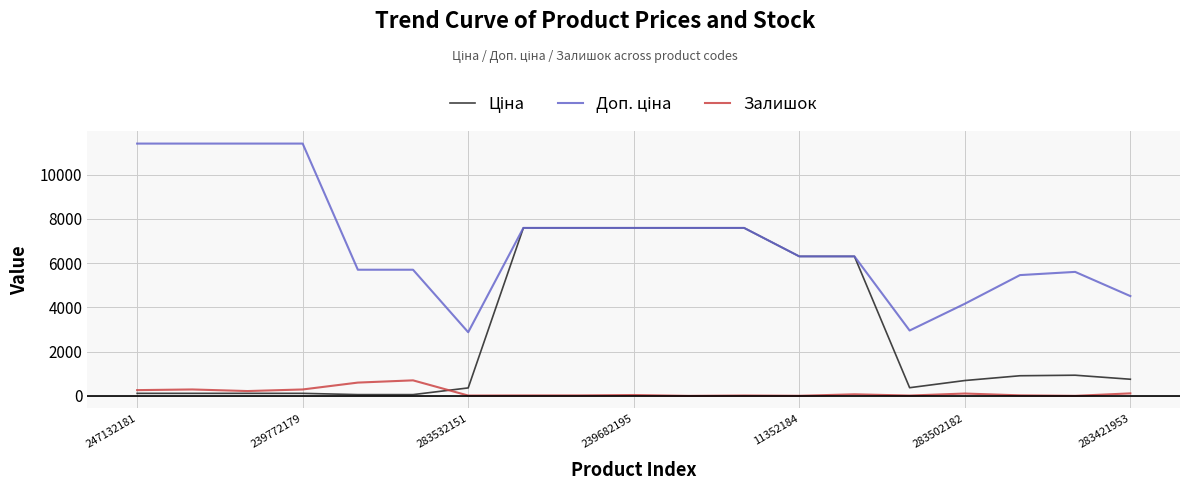

What is the greatest value displayed?

11410.0